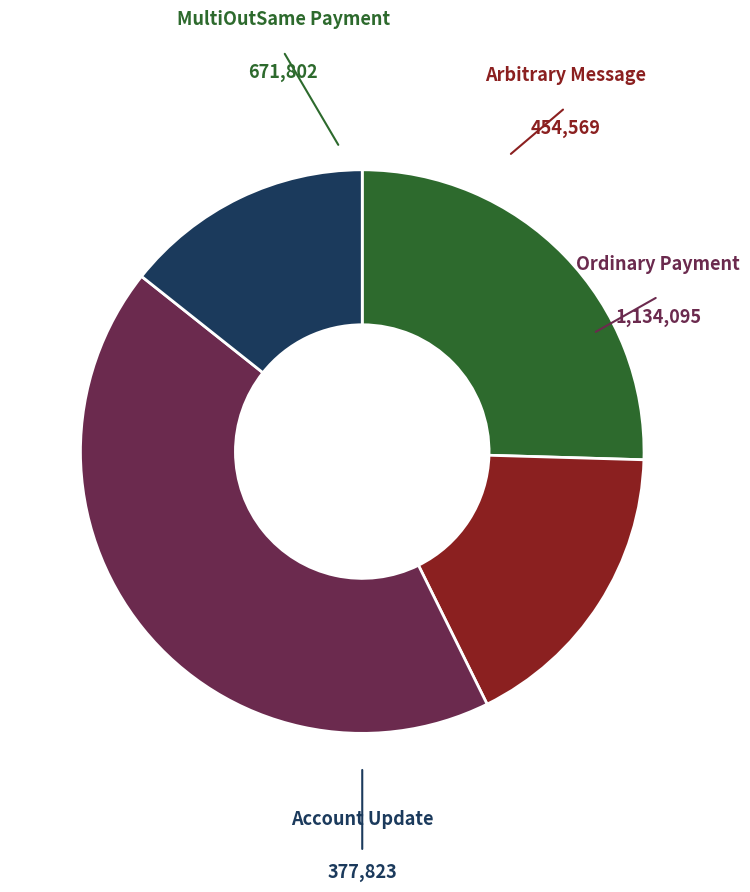

To the nearest percent, what portion does Ordinary Payment represent?

43%